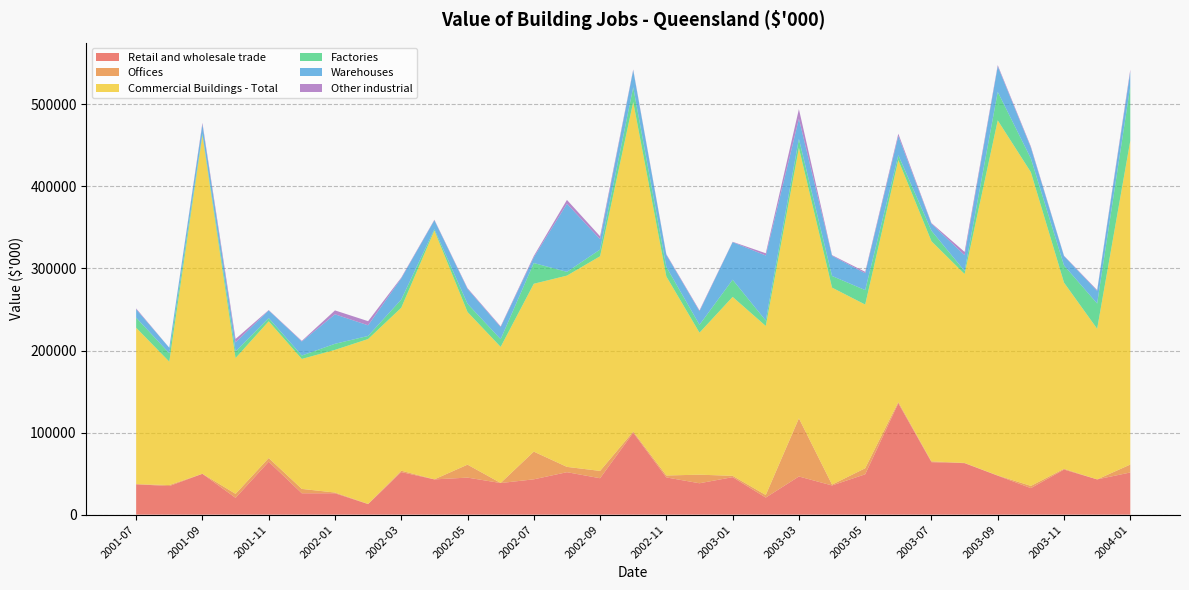

Reading left to right, extract all data points from this chart.

Retail and wholesale trade: 2001-07=37056	2001-08=34852	2001-09=49766	2001-10=20502	2001-11=64547	2001-12=26034	2002-01=26055	2002-02=12834	2002-03=51872	2002-04=42961	2002-05=45141	2002-06=38521	2002-07=43053	2002-08=51752	2002-09=44378	2002-10=99880	2002-11=45369	2002-12=38249	2003-01=45696	2003-02=20819	2003-03=46509	2003-04=35580	2003-05=49178	2003-06=135695	2003-07=63943	2003-08=62740	2003-09=47480	2003-10=32326	2003-11=54927	2003-12=42953	2004-01=51406
Offices: 2001-07=73	2001-08=1220	2001-09=80	2001-10=4858	2001-11=4420	2001-12=5342	2002-01=900	2002-02=340	2002-03=1704	2002-04=83	2002-05=15780	2002-06=120	2002-07=33750	2002-08=6464	2002-09=8925	2002-10=1354	2002-11=2364	2002-12=10460	2003-01=1632	2003-02=3108	2003-03=70862	2003-04=1043	2003-05=7369	2003-06=1600	2003-07=1039	2003-08=300	2003-09=300	2003-10=2717	2003-11=940	2003-12=0	2004-01=9670
Commercial Buildings - Total: 2001-07=190635	2001-08=150360	2001-09=412350	2001-10=165442	2001-11=166618	2001-12=158357	2002-01=173823	2002-02=200806	2002-03=198513	2002-04=303126	2002-05=186001	2002-06=165758	2002-07=204525	2002-08=233043	2002-09=261540	2002-10=401548	2002-11=242464	2002-12=172987	2003-01=218001	2003-02=205966	2003-03=329523	2003-04=240004	2003-05=199451	2003-06=294750	2003-07=268162	2003-08=230176	2003-09=432633	2003-10=382218	2003-11=226843	2003-12=183512	2004-01=394552
Factories: 2001-07=12251	2001-08=10220	2001-09=1949	2001-10=8102	2001-11=3916	2001-12=4148	2002-01=7393	2002-02=3745	2002-03=9976	2002-04=1605	2002-05=9990	2002-06=9396	2002-07=25230	2002-08=4583	2002-09=8159	2002-10=17944	2002-11=11581	2002-12=9680	2003-01=20931	2003-02=6560	2003-03=10856	2003-04=14176	2003-05=17609	2003-06=5926	2003-07=12758	2003-08=3603	2003-09=34649	2003-10=16694	2003-11=20943	2003-12=30784	2004-01=66093
Warehouses: 2001-07=10234	2001-08=6713	2001-09=11307	2001-10=10973	2001-11=9325	2001-12=17102	2002-01=35926	2002-02=12982	2002-03=25844	2002-04=10885	2002-05=18119	2002-06=14731	2002-07=6949	2002-08=82994	2002-09=12643	2002-10=20724	2002-11=14717	2002-12=16479	2003-01=45748	2003-02=79318	2003-03=24604	2003-04=24536	2003-05=20559	2003-06=23280	2003-07=8416	2003-08=19349	2003-09=31145	2003-10=13139	2003-11=11349	2003-12=15403	2004-01=17844
Other industrial: 2001-07=1035	2001-08=76	2001-09=1906	2001-10=4178	2001-11=469	2001-12=763	2002-01=4773	2002-02=5033	2002-03=932	2002-04=679	2002-05=940	2002-06=930	2002-07=1673	2002-08=4639	2002-09=3551	2002-10=954	2002-11=863	2002-12=1059	2003-01=449	2003-02=2709	2003-03=11790	2003-04=852	2003-05=1701	2003-06=2888	2003-07=946	2003-08=3964	2003-09=1474	2003-10=1385	2003-11=476	2003-12=982	2004-01=2651